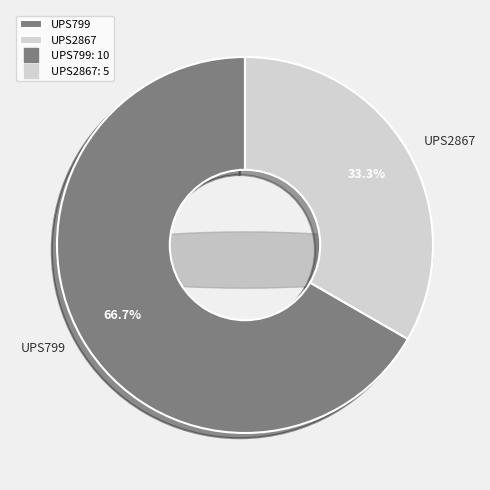

Approximately how many times larger is the value at UPS2867 compared to UPS799?

0.5